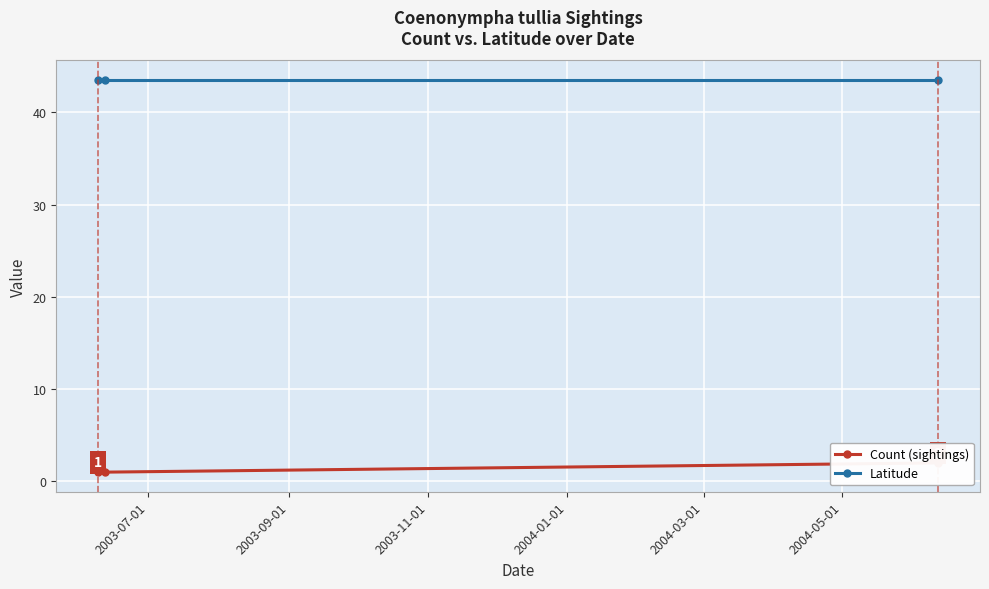

How many distinct data groups are displayed?

2